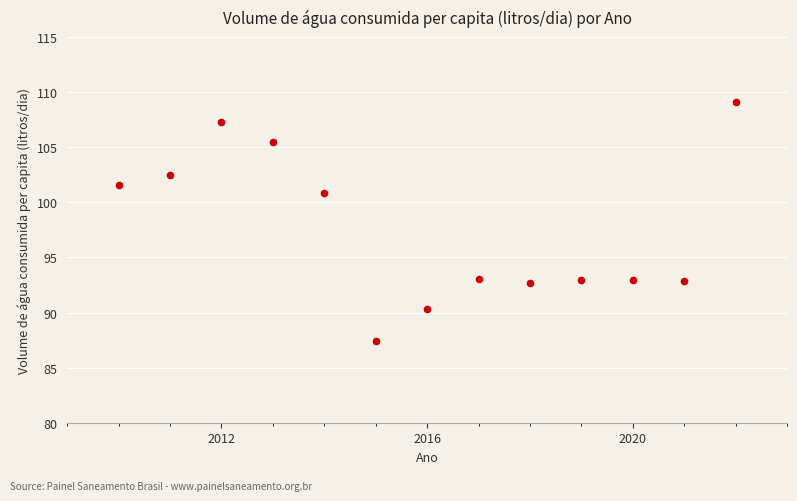

What is the range of X values (max minus min)?

12.0